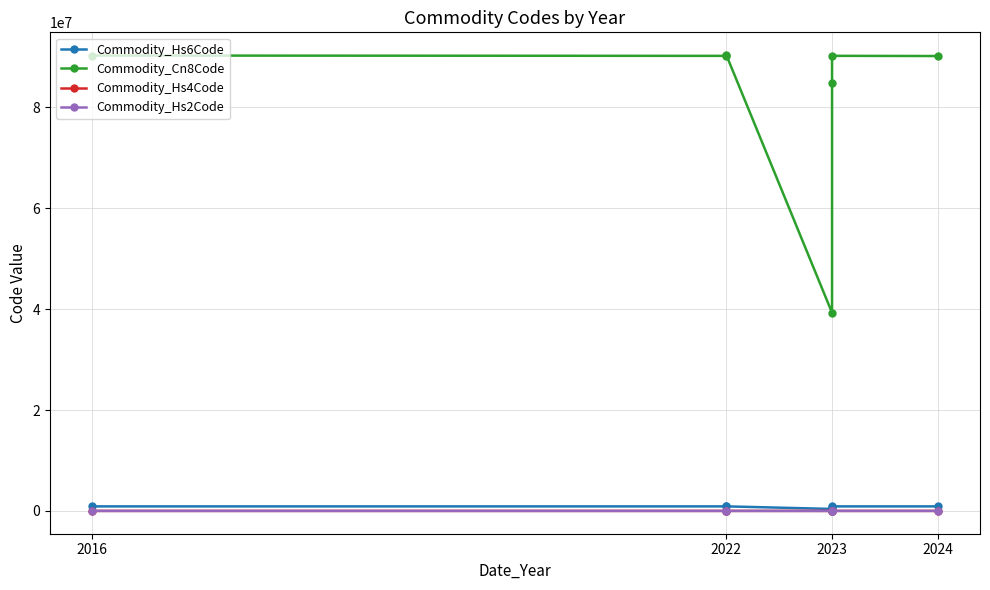

Is it true that Commodity_Hs6Code equals 901480 at 2024?

True